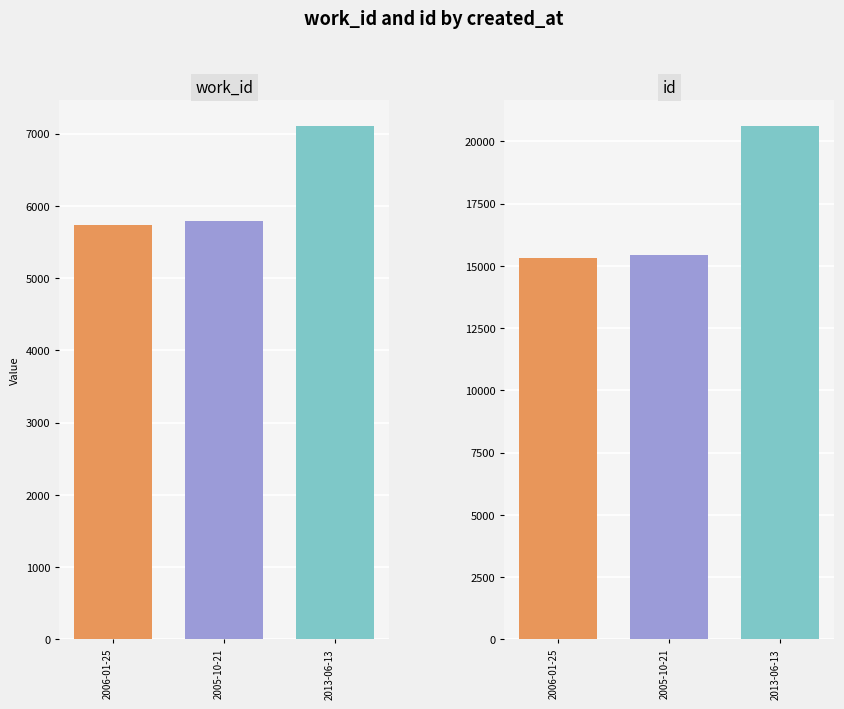

At how many categories does at least one series exceed 11405?

3